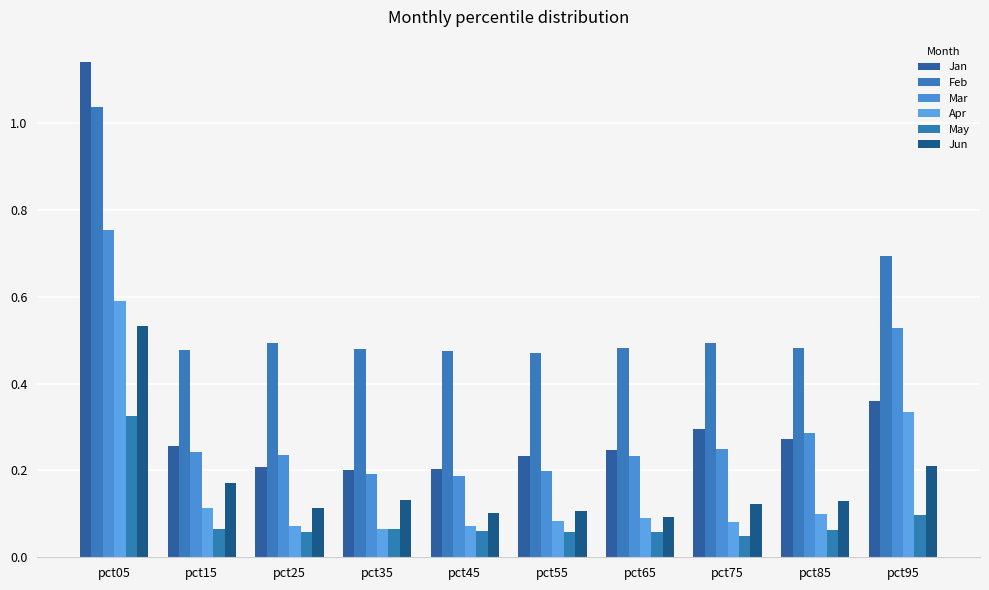

The value of Mar at pct75 is 0.4. True or false?

False